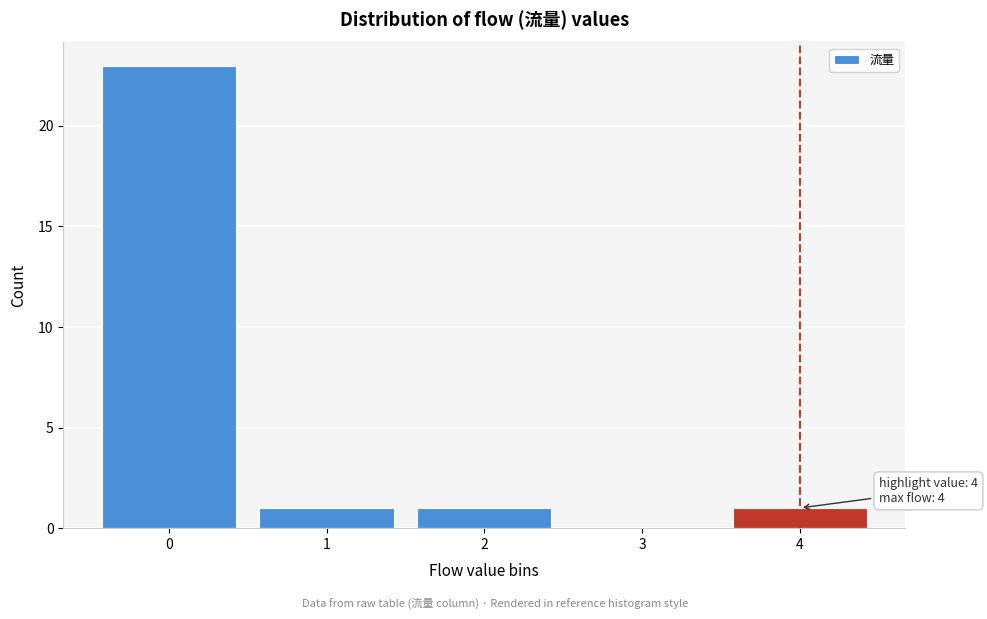

Which range on the x-axis has the tallest bar?

-0.5 to 0.5